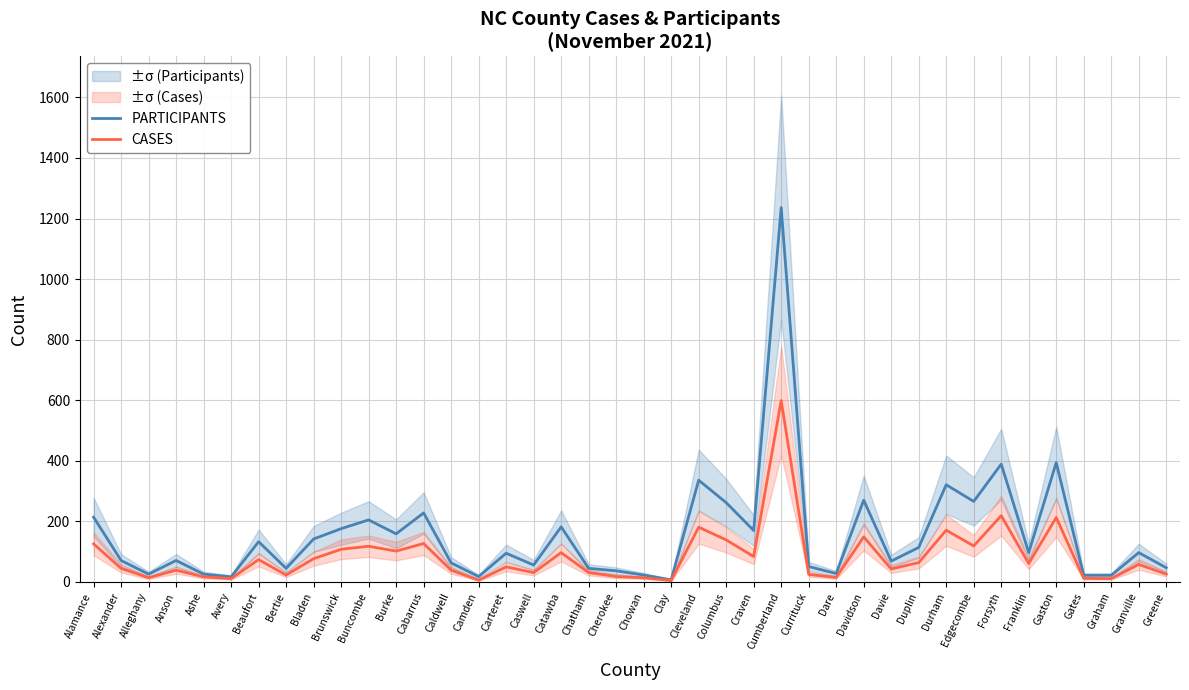

How many data points does each series have?

40